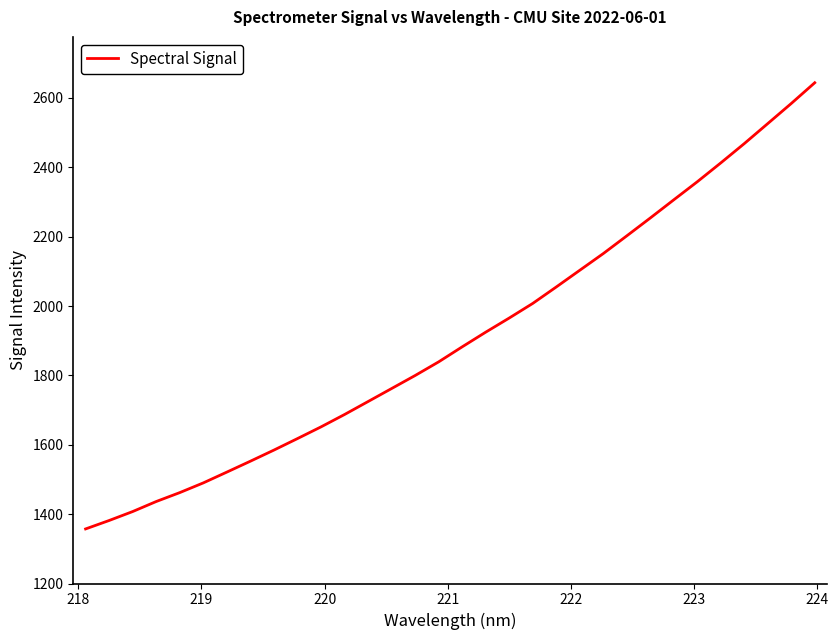

What is the average value?

1910.1